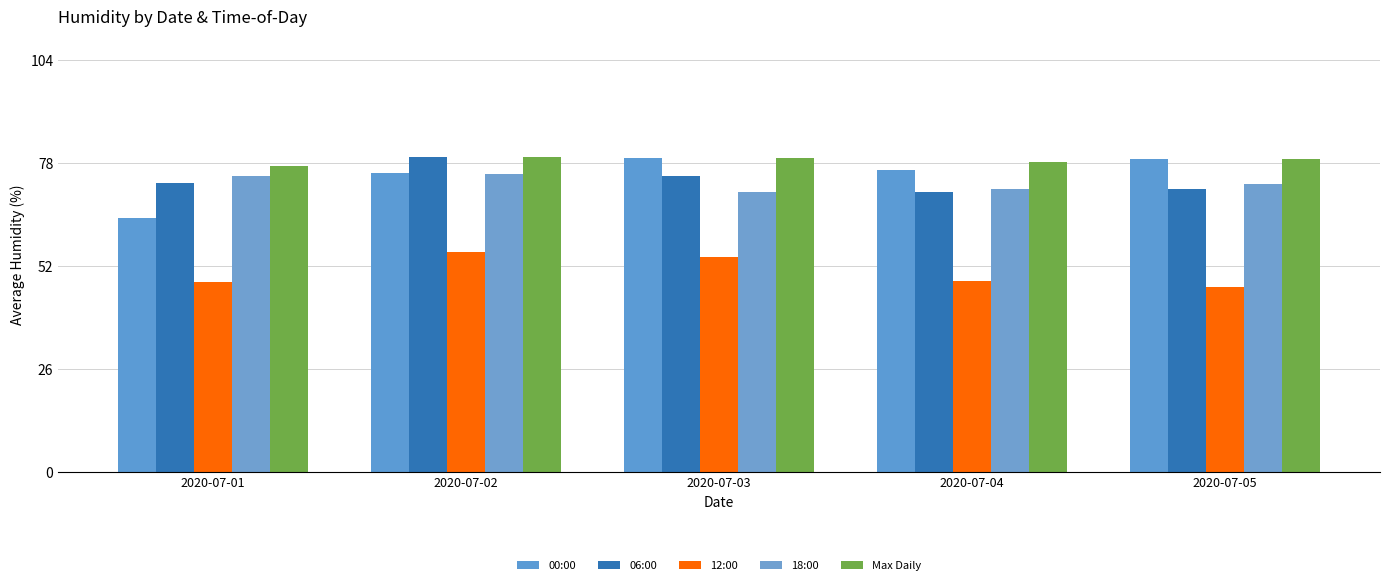

What are all the series names shown in the legend?

00:00, 06:00, 12:00, 18:00, Max Daily